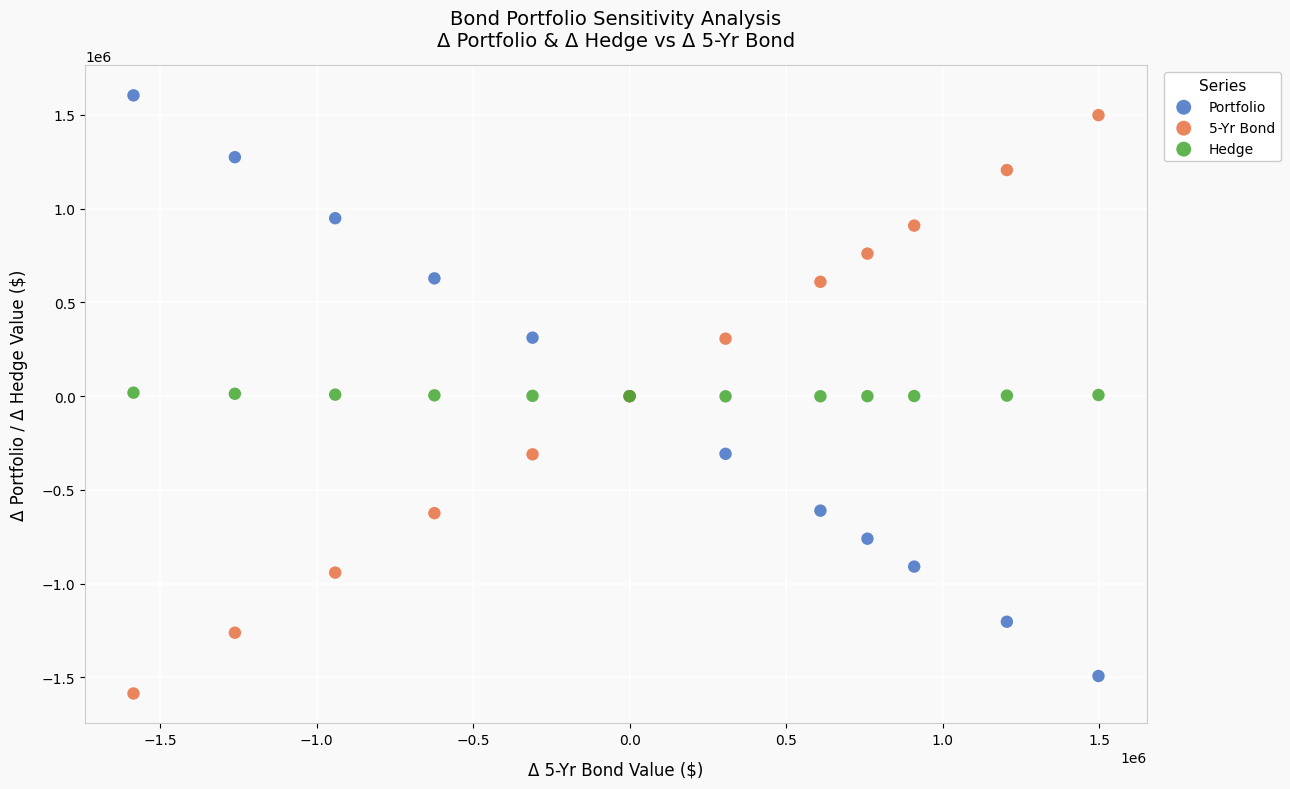

What are all the series names shown in the legend?

Portfolio, 5-Yr Bond, Hedge